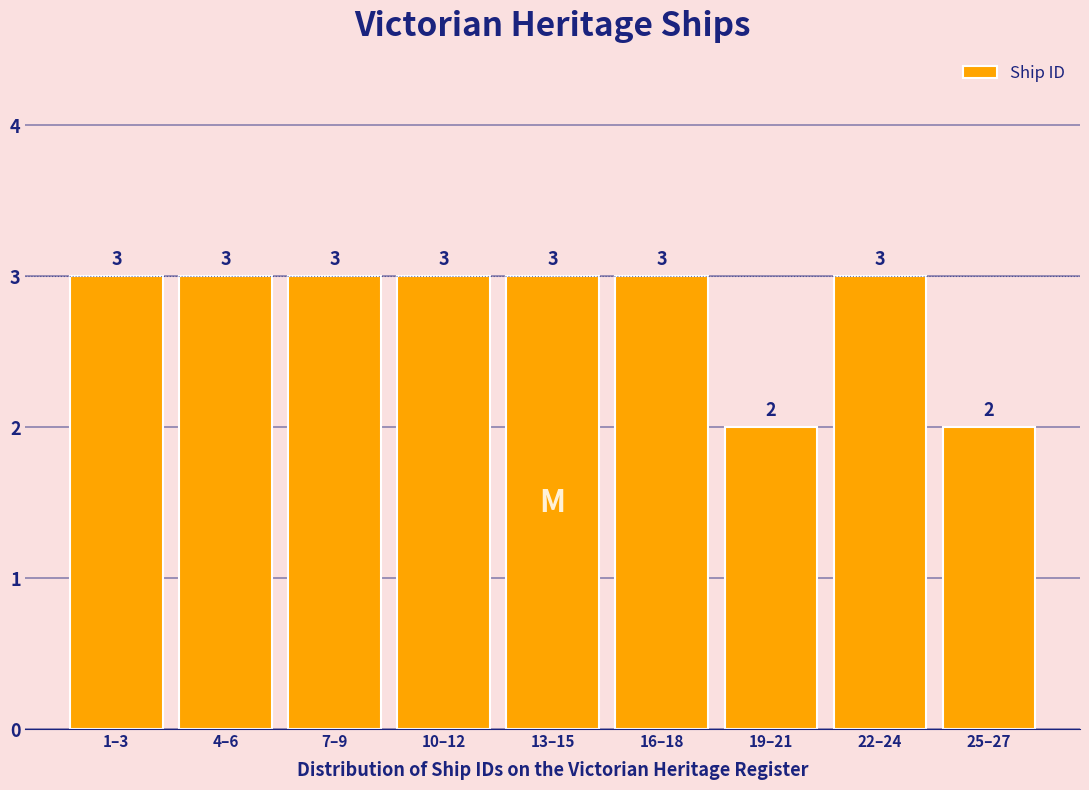

Reading right to left, extract all data points from this chart.

2	3	2	3	3	3	3	3	3